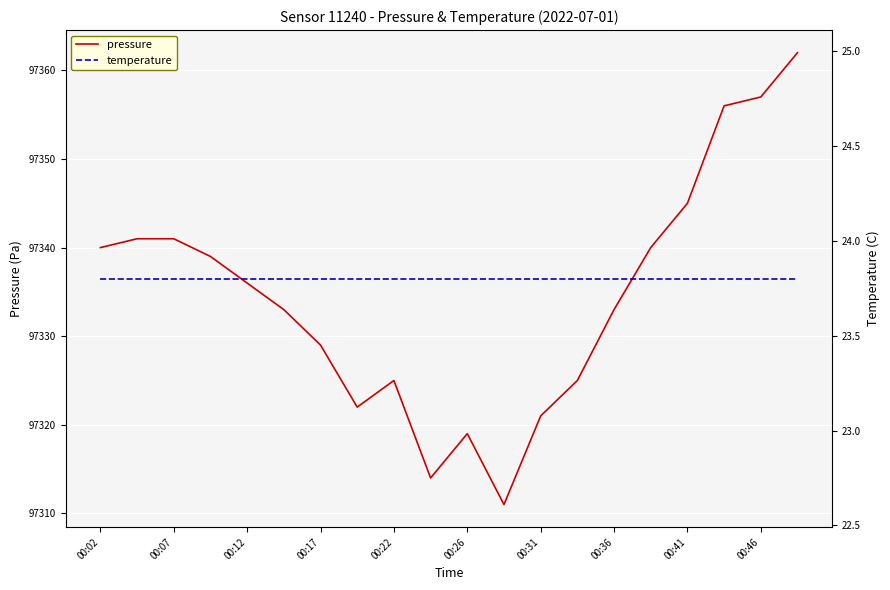

List the series in order of their overall mean, highest first.

pressure, temperature